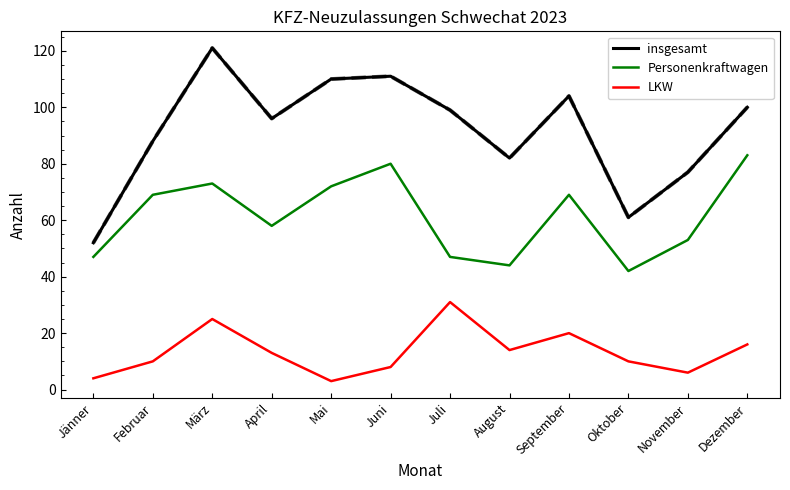

True or false: Personenkraftwagen and LKW cross at least once.

False